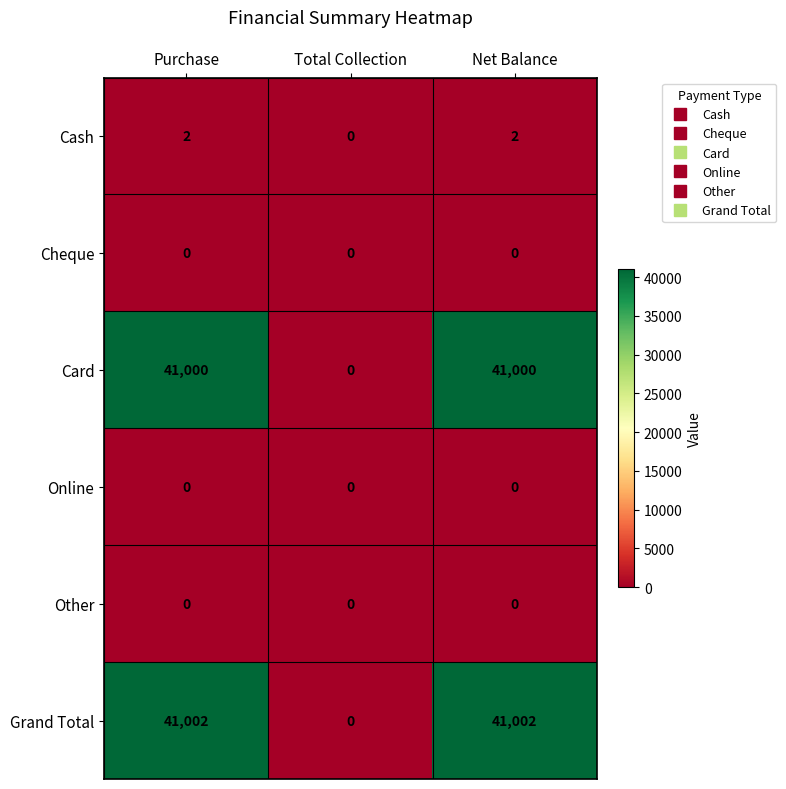

What is the average value of the Card series?

27333